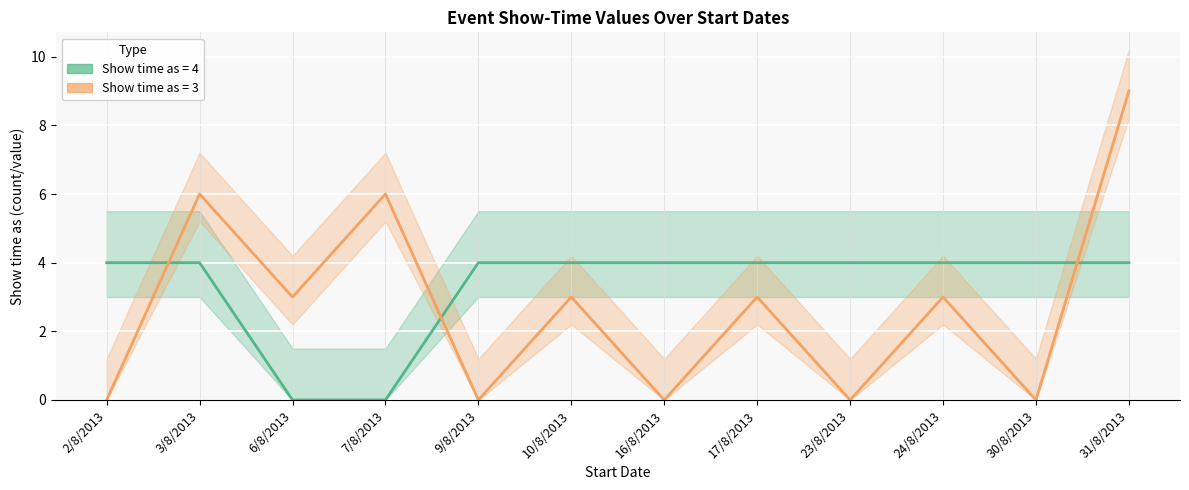

What is the difference between the maximum and minimum values in the Show time as (value 3) - line series?

9